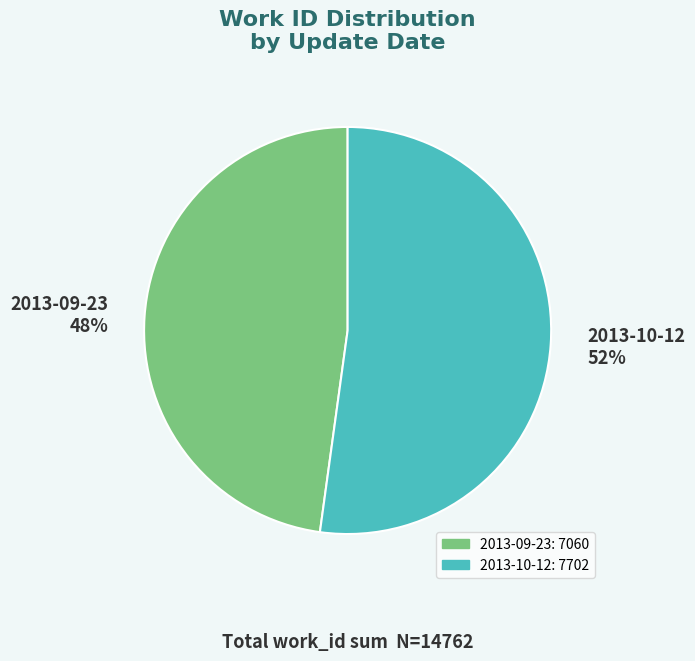

Which category has the smallest portion of the pie?

2013-09-23